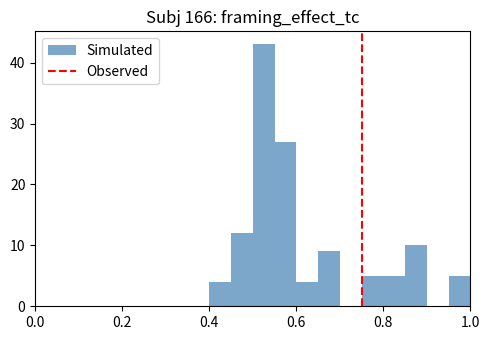

Around what value on the x-axis is the tallest bar? Give the approximate position of its centre, as read against the axis.

0.52